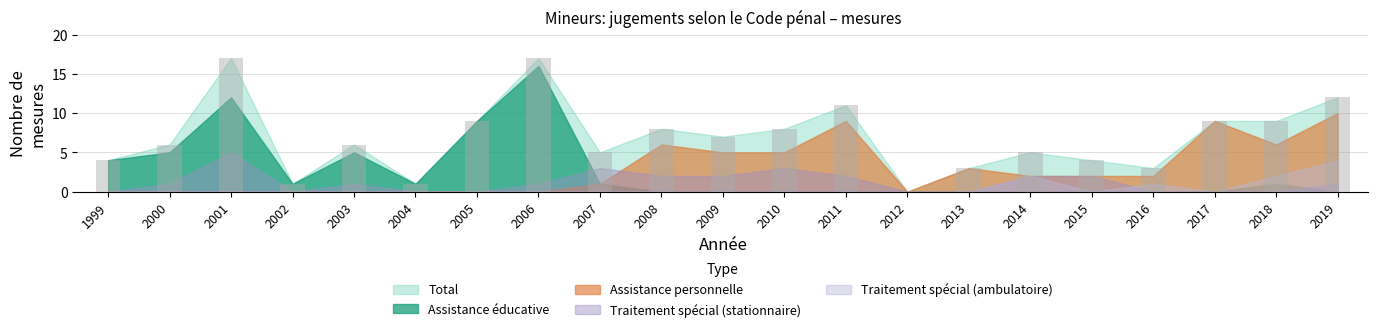

Which has a higher value, 2011 or 2005?

2011